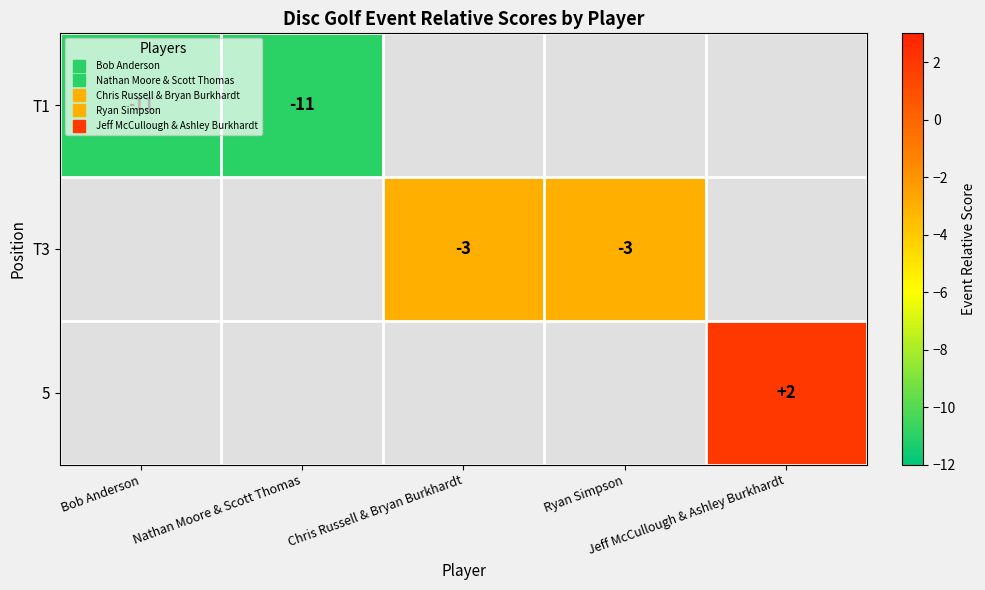

The value of 5 at Jeff McCullough & Ashley Burkhardt is 2.0. True or false?

True